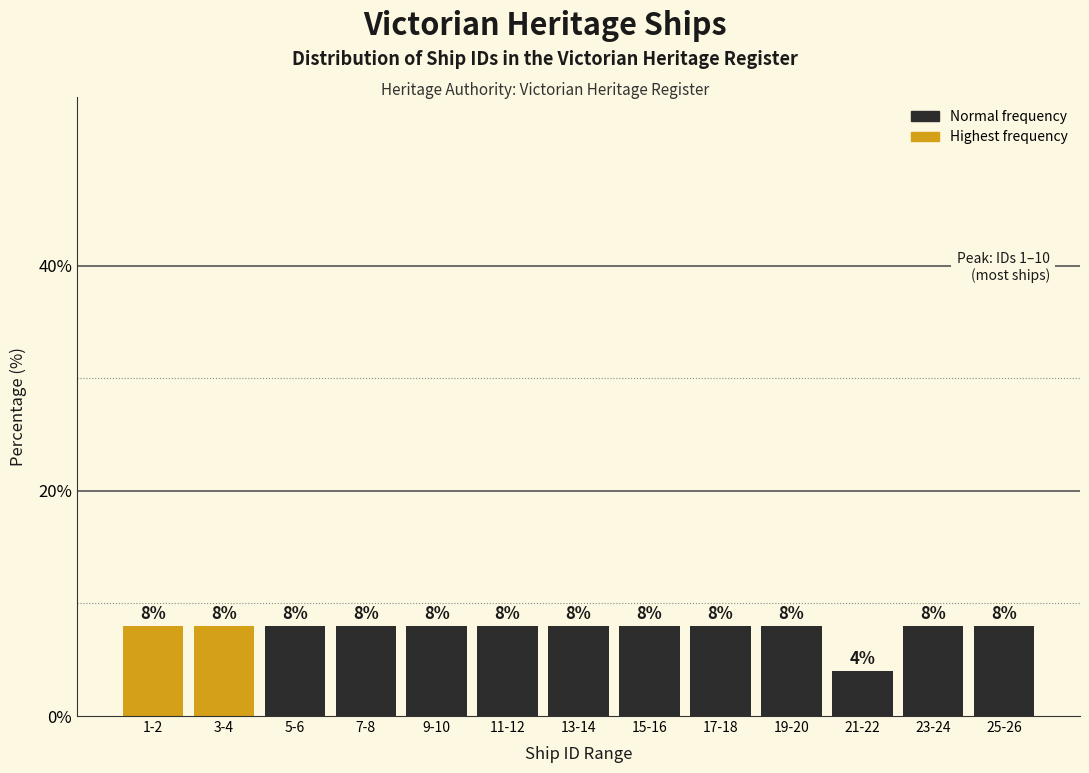

Reading right to left, what are all the values shown in this chart?

8	8	4	8	8	8	8	8	8	8	8	8	8